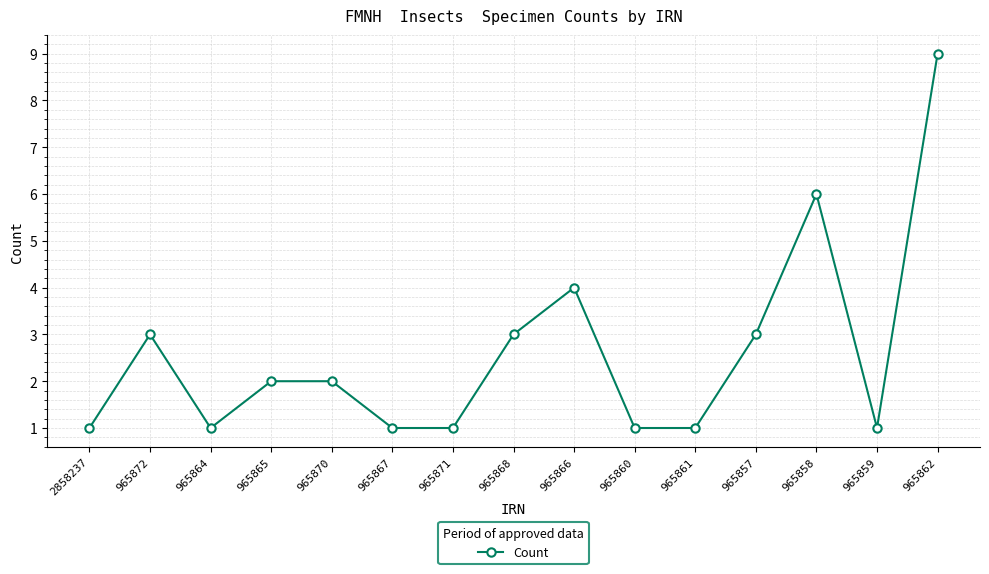

What value does the data have at 965858?

6